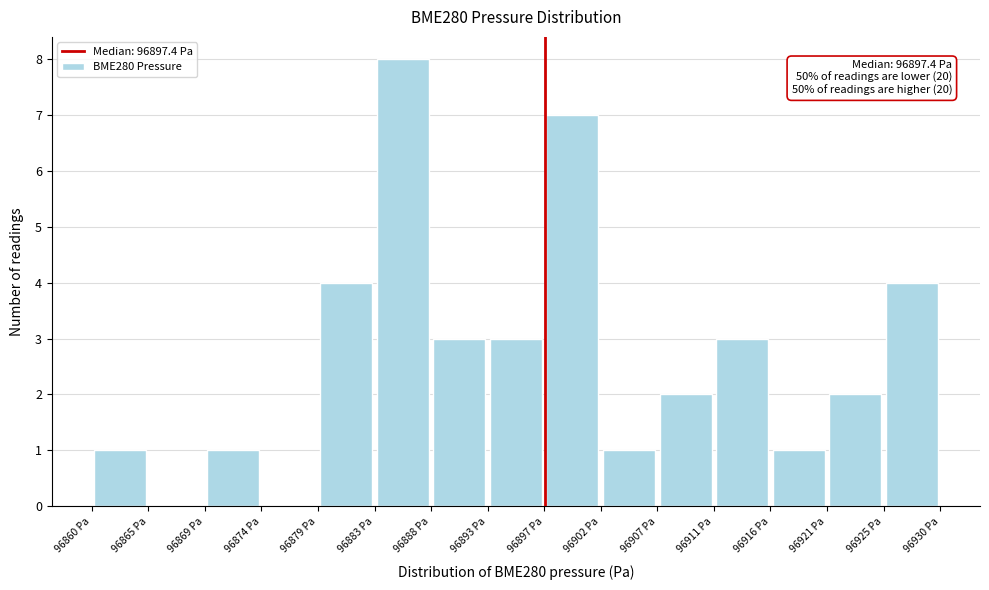

Over which range of the x-axis is the bar tallest?

96883.5 to 96888.0